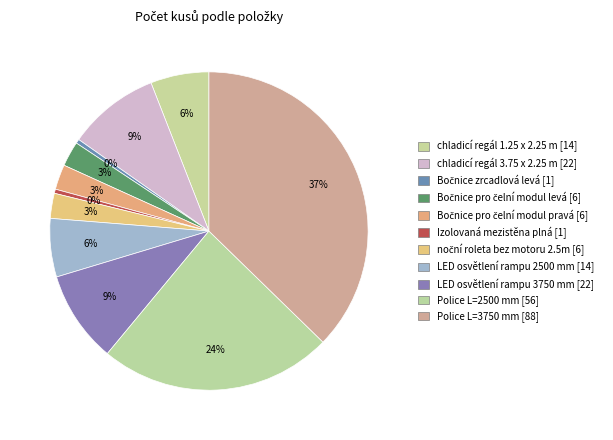

The Bočnice pro čelní modul levá slice represents 3% of the pie. True or false?

True